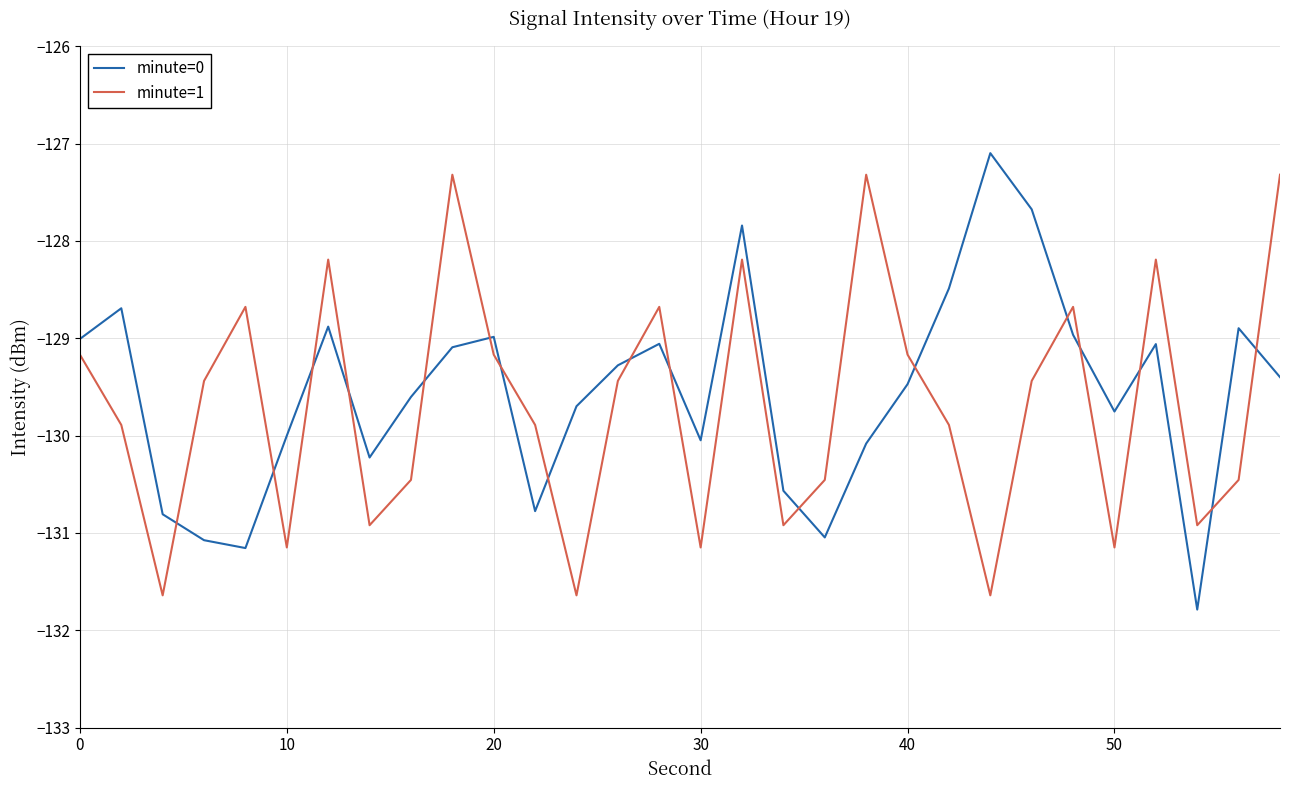

How many intersections are there between minute=0 and minute=1?

17